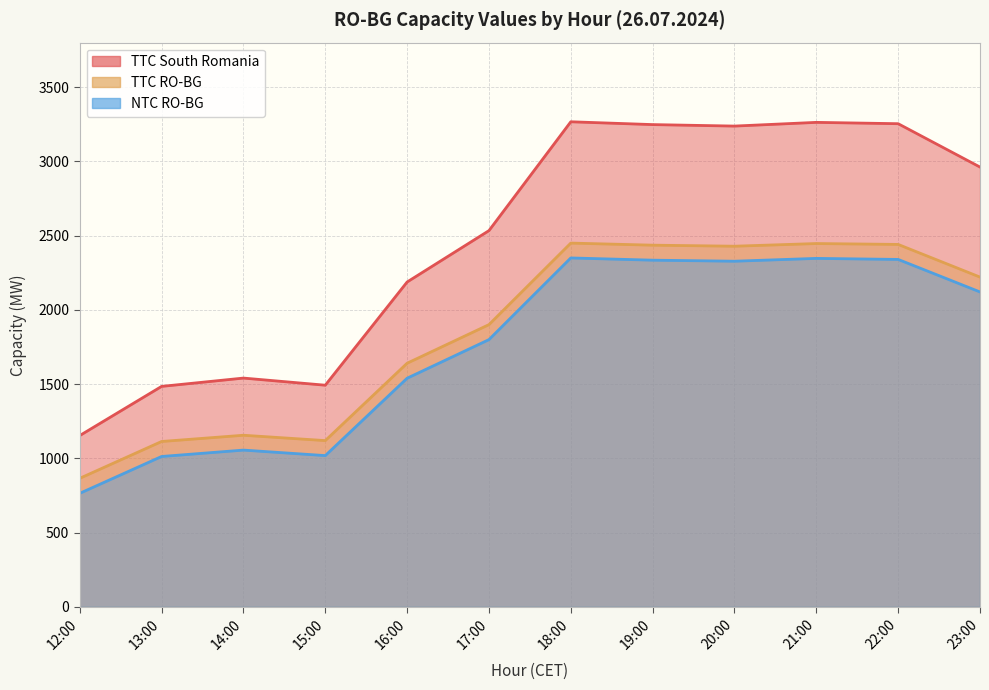

Between 16:00 and 18:00, which series saw the biggest shift?

TTC South Romania